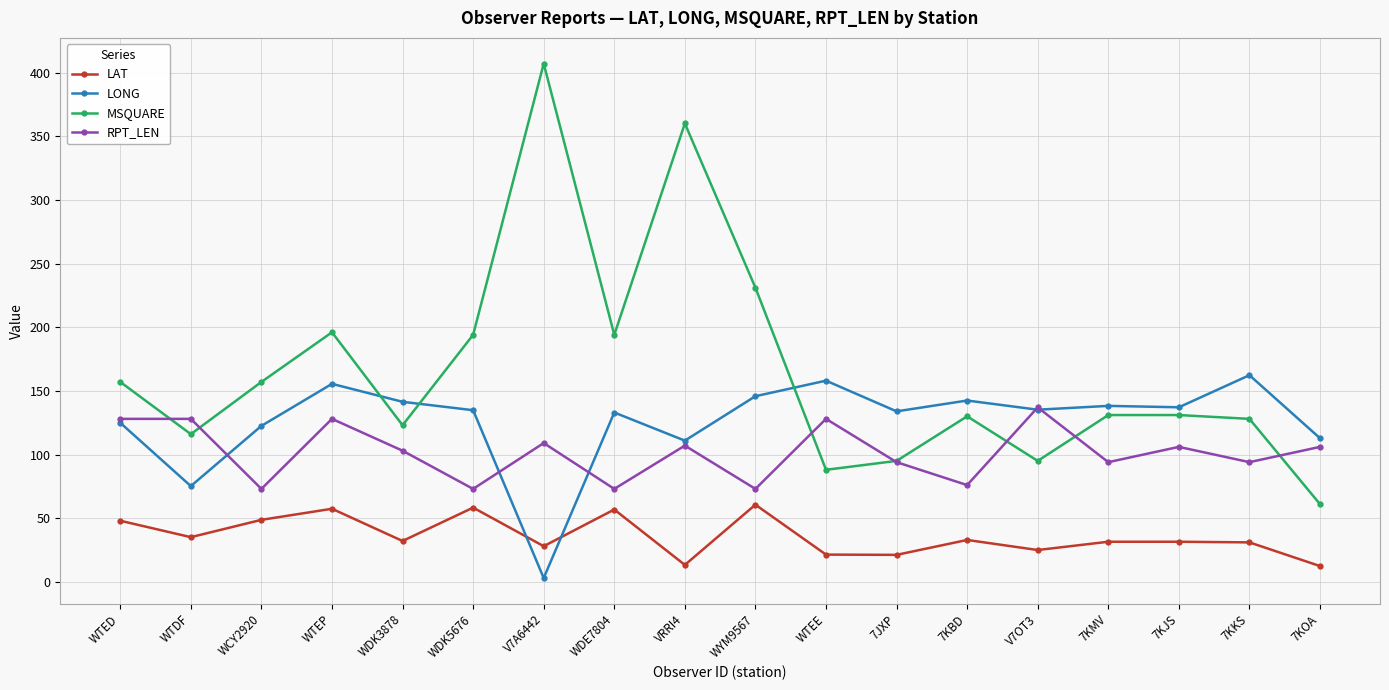

What are all the series names shown in the legend?

LAT, LONG, MSQUARE, RPT_LEN